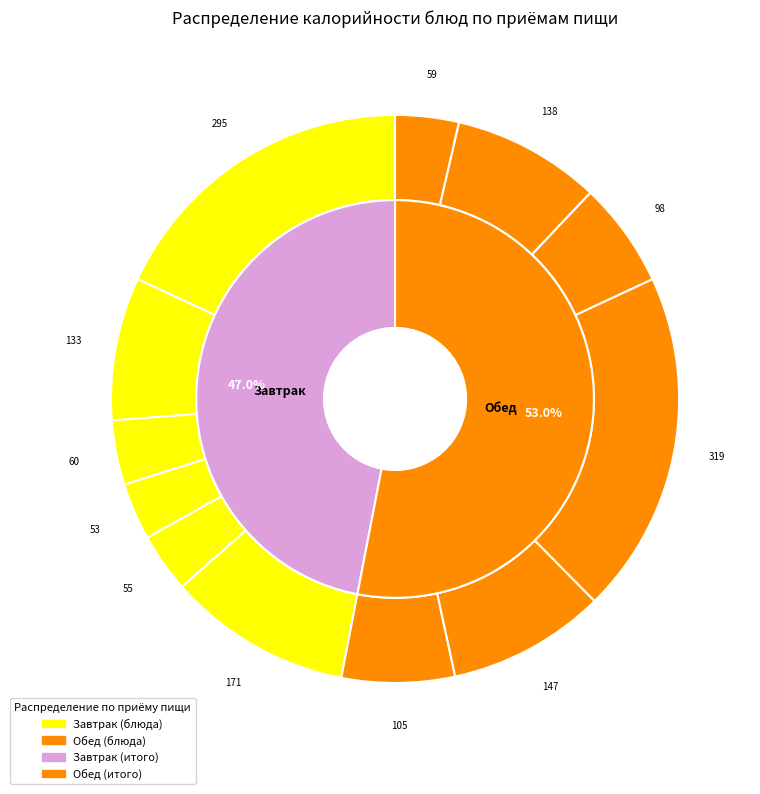

Is it true that Яблоки свежие is 3% of the pie?

True